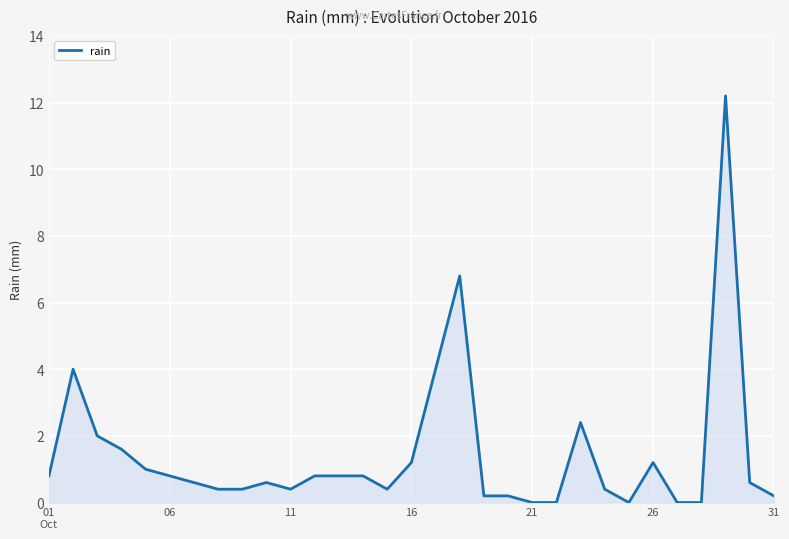

How many lines are shown in the chart?

1